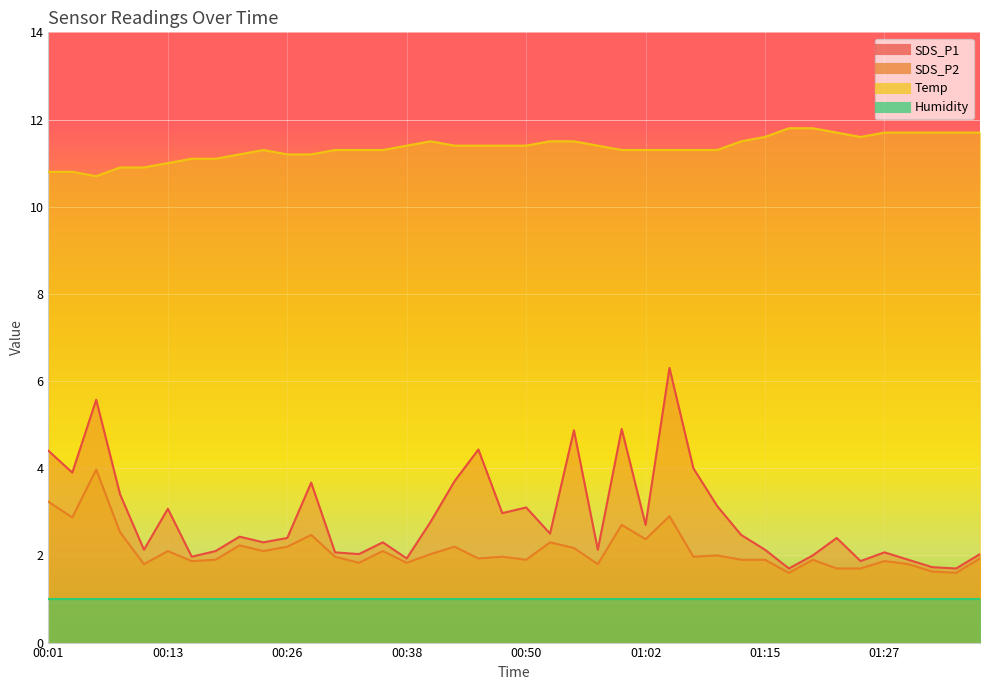

Which category has the lowest value in the SDS_P2 series?

01:17